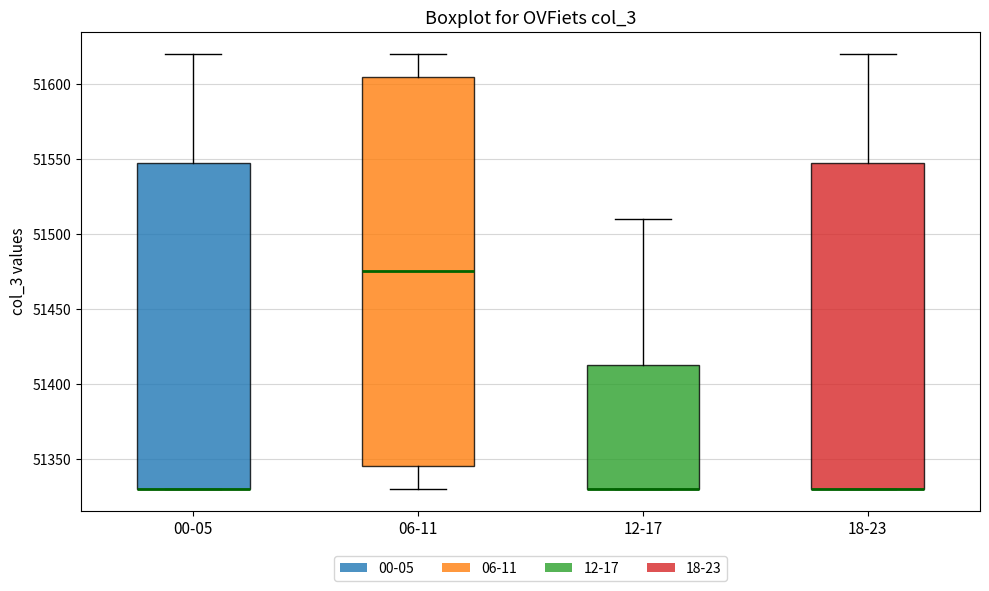

Where is the upper edge of the box for 12-17 on the y-axis? The values are not printed on the chart, so give them approximately, as read against the axis.

51415